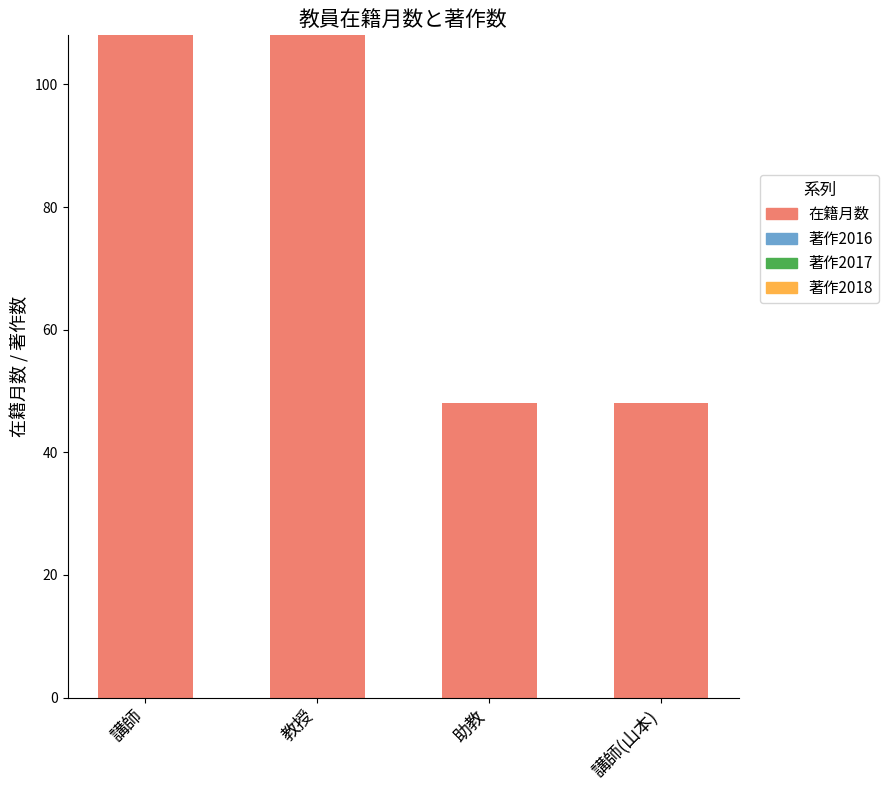

What is the difference between the maximum and minimum values?

60